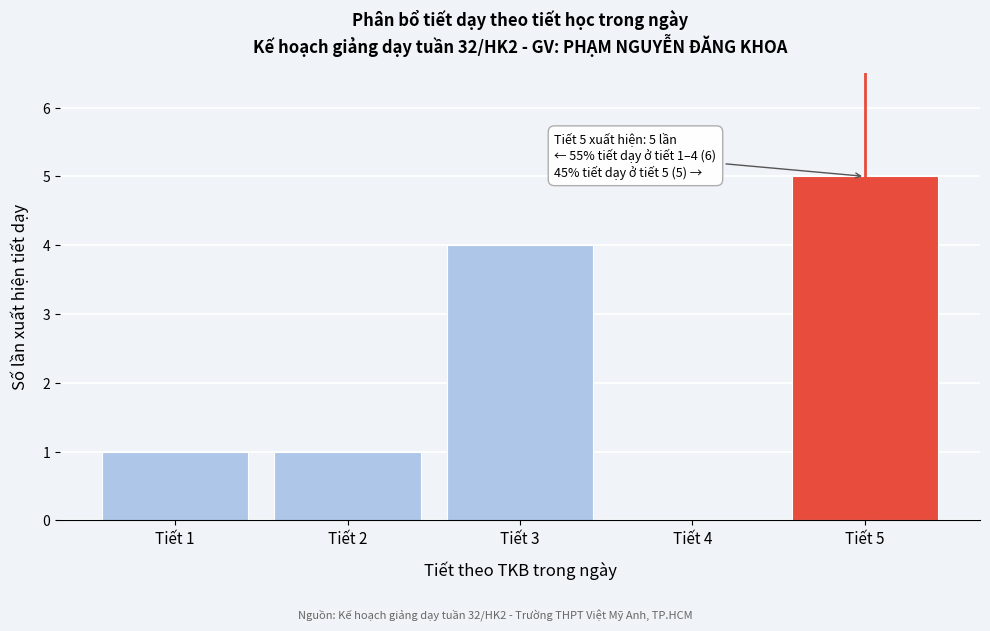

Which range on the x-axis has the tallest bar?

4.5 to 5.5